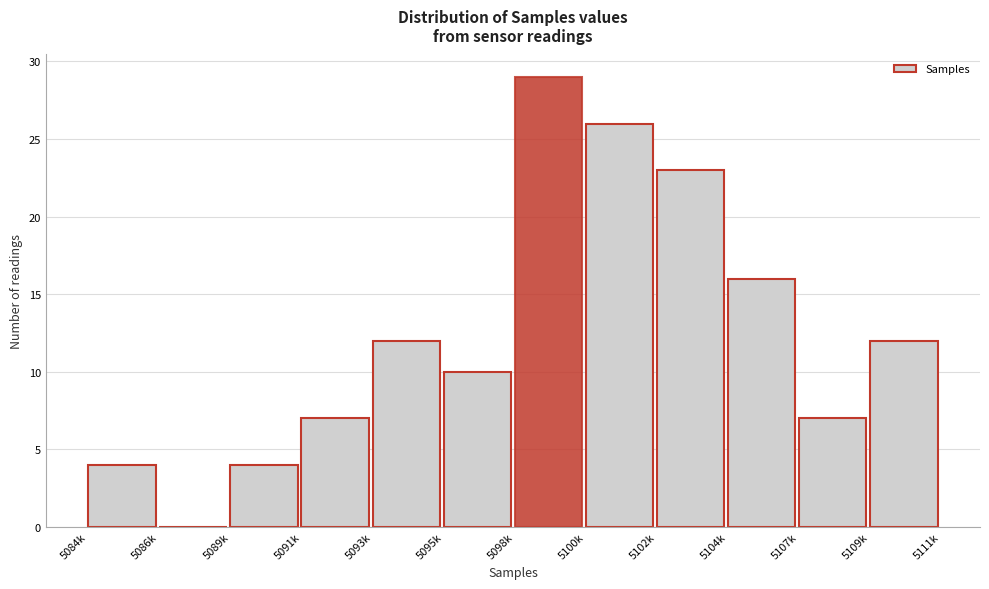

Reading right to left, what are all the values shown in this chart?

5109k=12	5107k=7	5104k=16	5102k=23	5100k=26	5098k=29	5095k=10	5093k=12	5091k=7	5089k=4	5086k=0	5084k=4